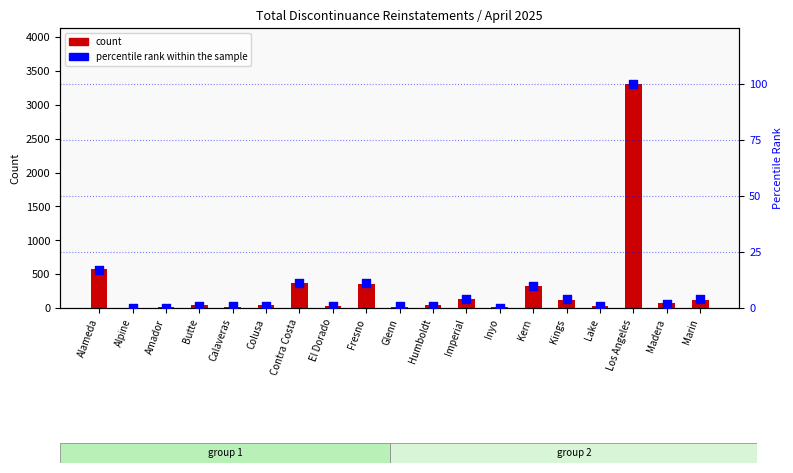

Is the value of count at Lake greater than the value of percentile rank within the sample at Glenn?

Yes